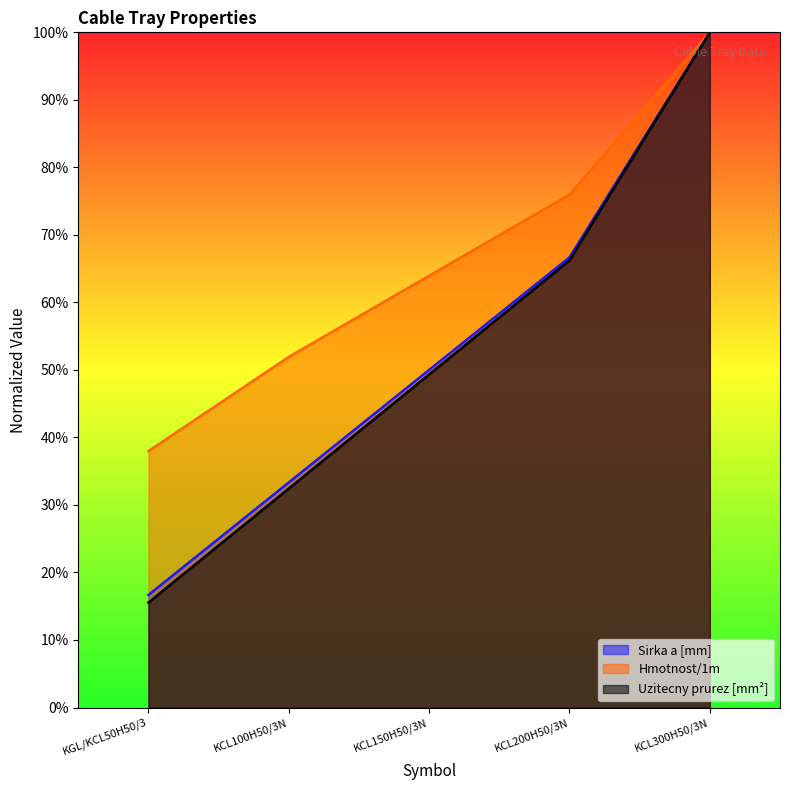

What is the label of the 4th point from the left?

KCL200H50/3N